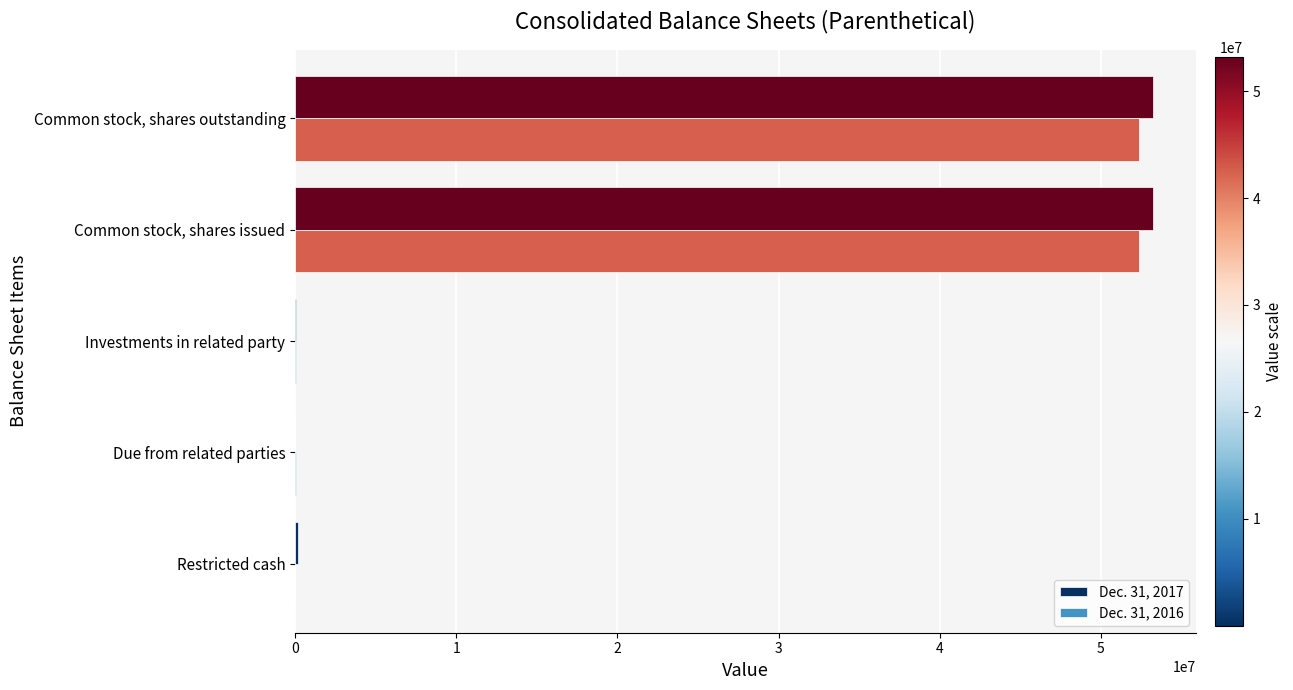

Is it true that Dec. 31, 2016 equals 21000014 at Restricted cash?

False